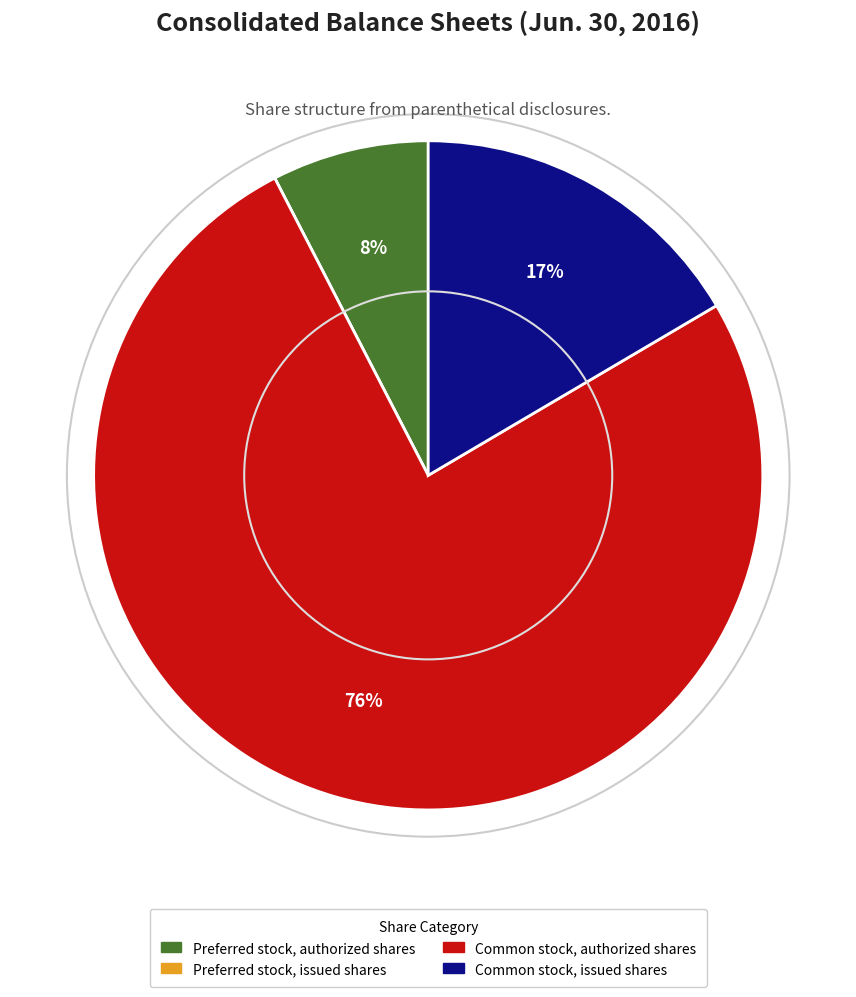

To the nearest percent, what is the average slice percentage?

25%